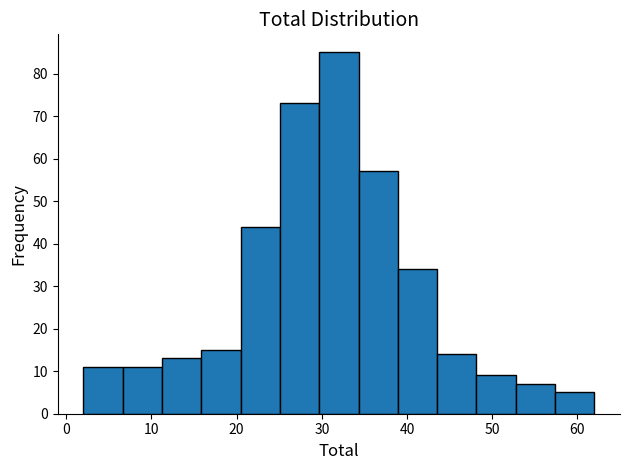

Reading left to right, transcribe this chart: for each bar, give the range it covers on the x-axis and its height. Neither the bar edges nor the heights are printed on the chart, so give them approximately, as read against the axes.

2 to 7: 11
7 to 11: 11
11 to 16: 13
16 to 20: 15
20 to 25: 44
25 to 30: 73
30 to 34: 85
34 to 39: 57
39 to 44: 34
44 to 48: 14
48 to 53: 9
53 to 57: 7
57 to 62: 5